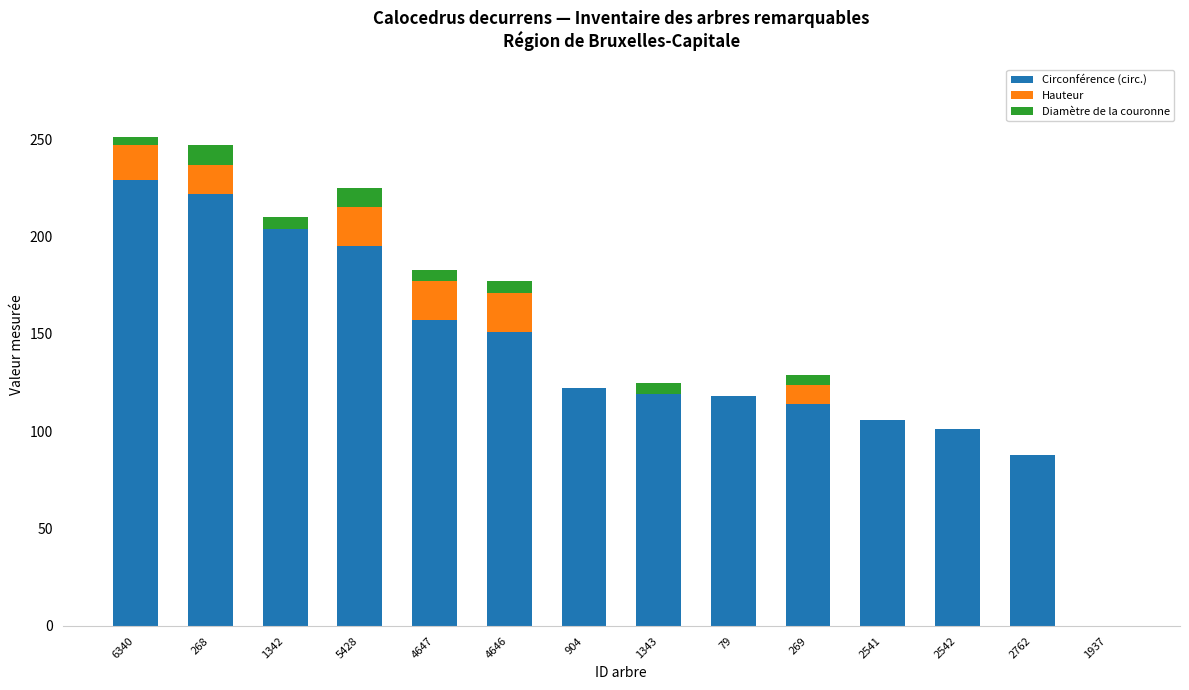

Which category has the highest value in the Circonférence (circ.) series?

6340